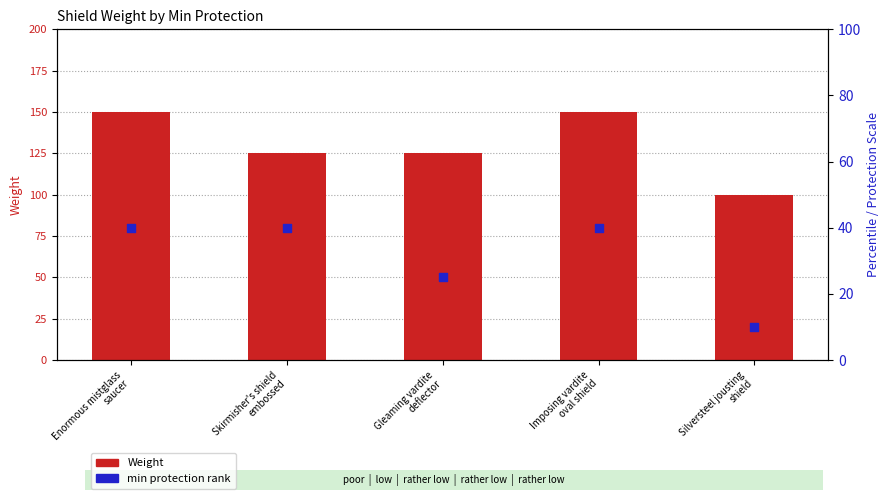

Which series has the largest Y range (max minus min)?

Weight